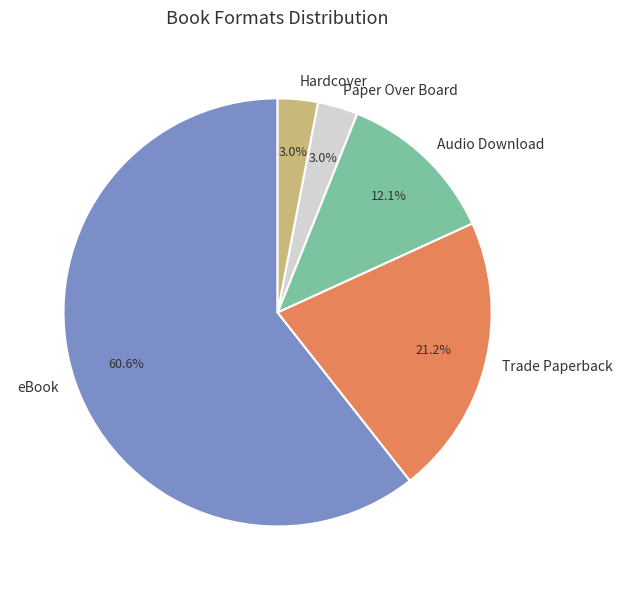

The Trade Paperback slice represents 13% of the pie. True or false?

False